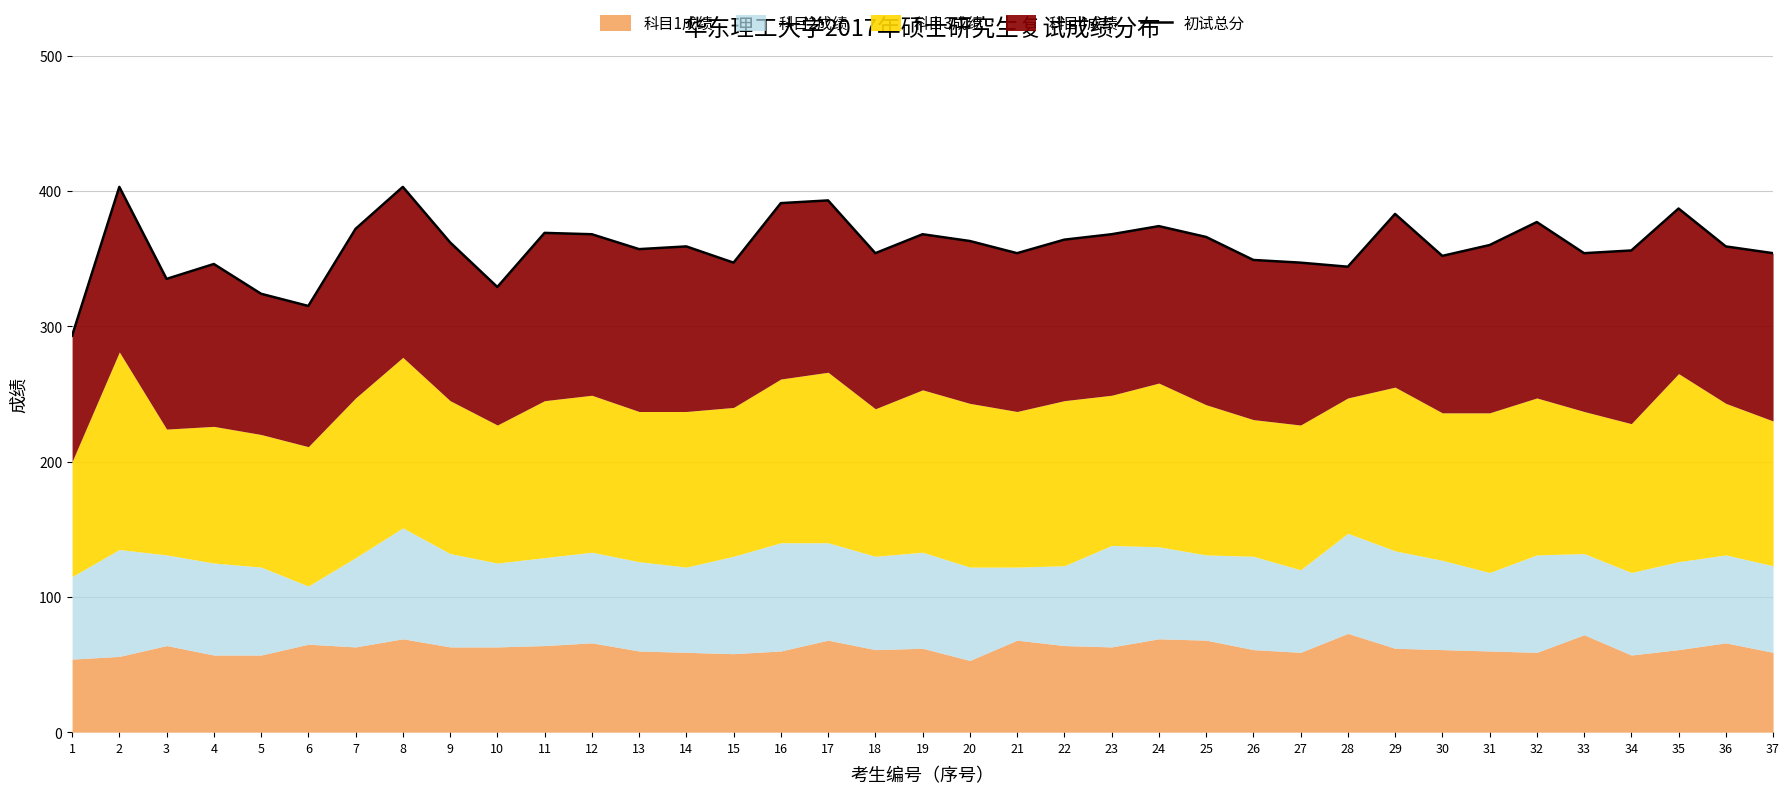

What value does the data have at 26?

349